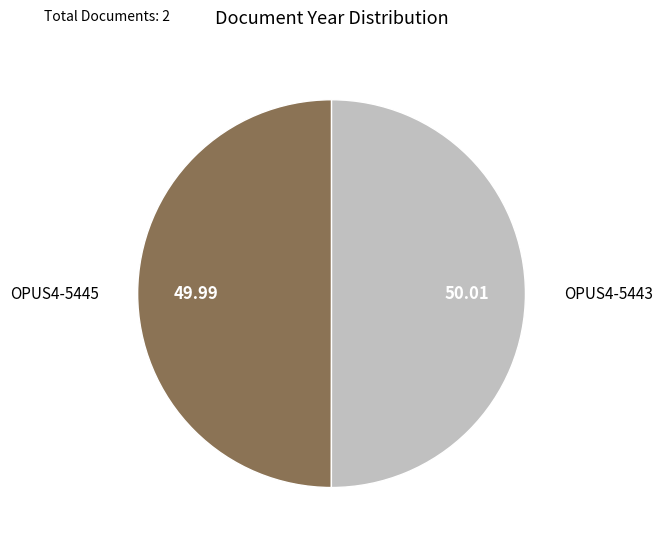

Do OPUS4-5443 and OPUS4-5445 together represent more than half of the pie?

Yes